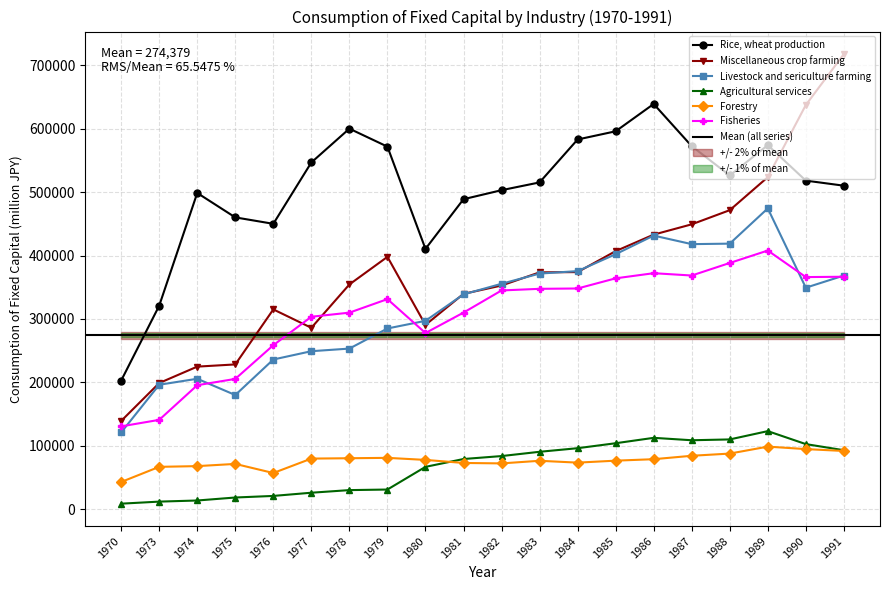

The Rice, wheat production series shows 498615 at 1974. True or false?

True